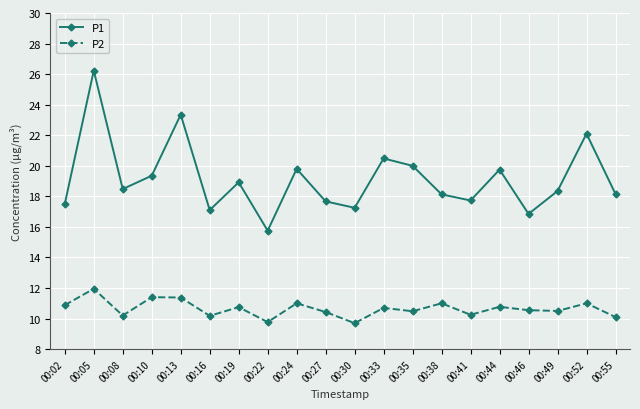

What are all the series names shown in the legend?

P1, P2